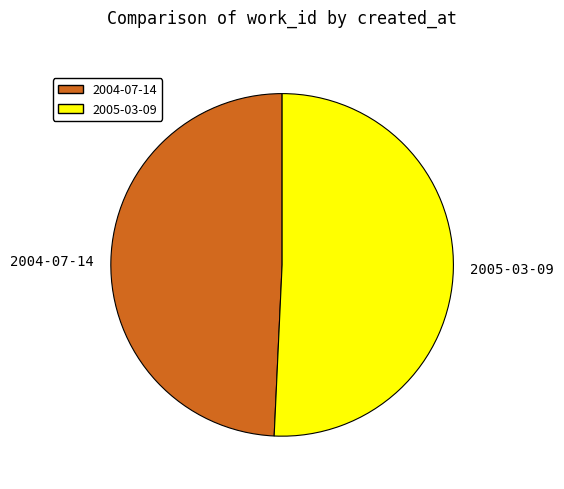

Combined, do 2005-03-09 and 2004-07-14 account for over 50%?

Yes